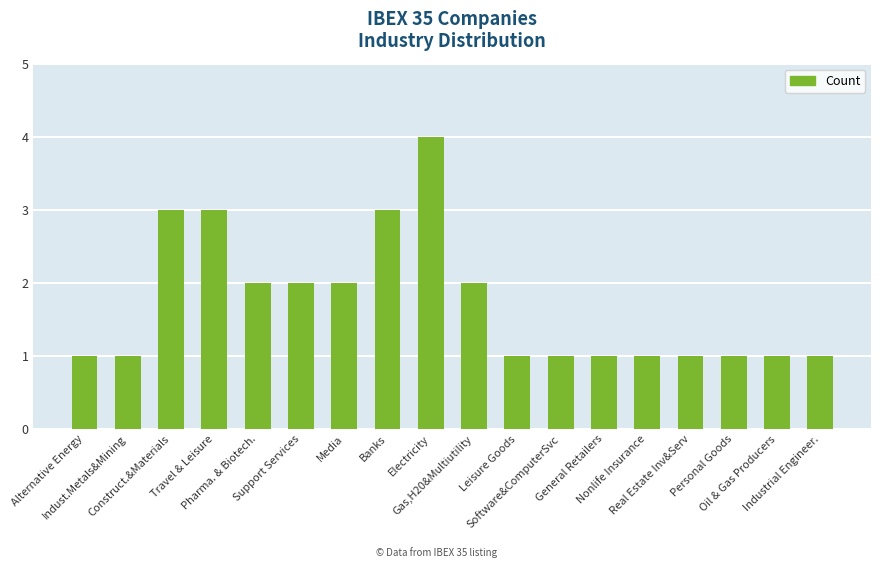

How many data points does each series have?

18